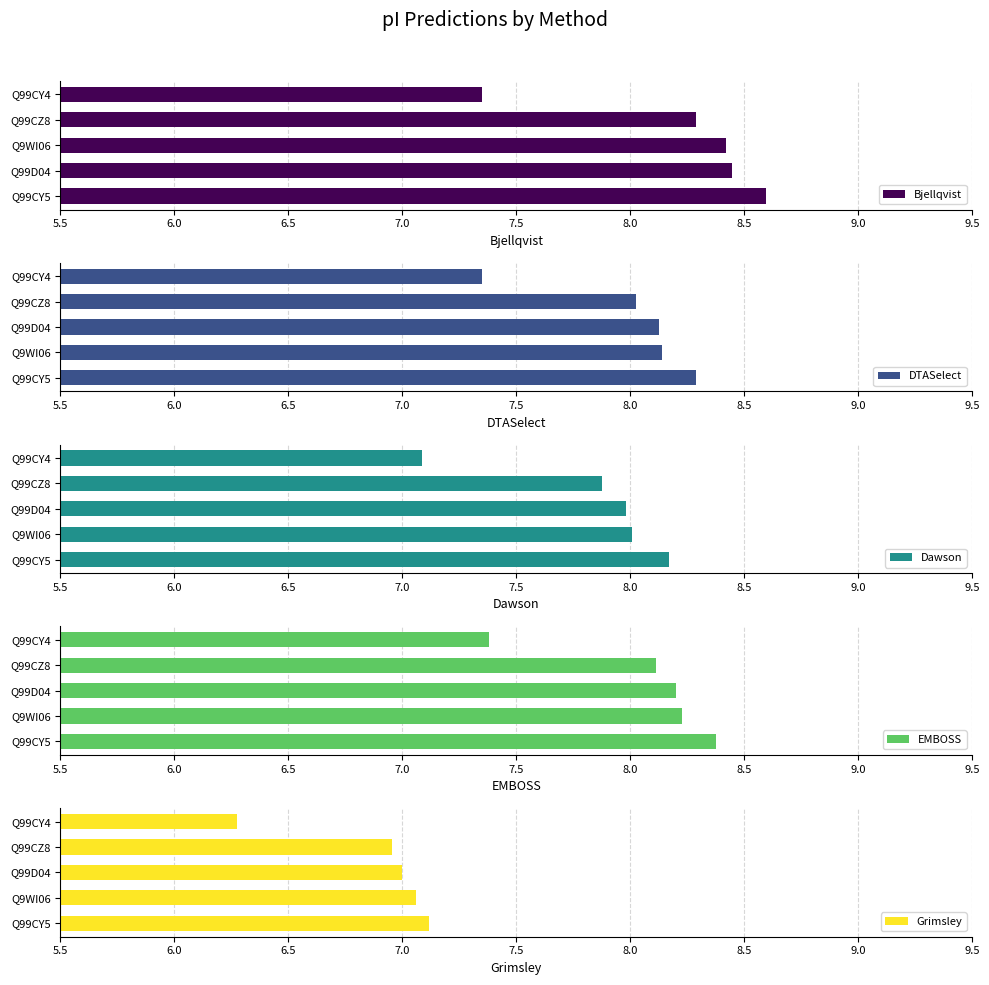

Where is DTASelect nearest to the value 7?

Q99CY4